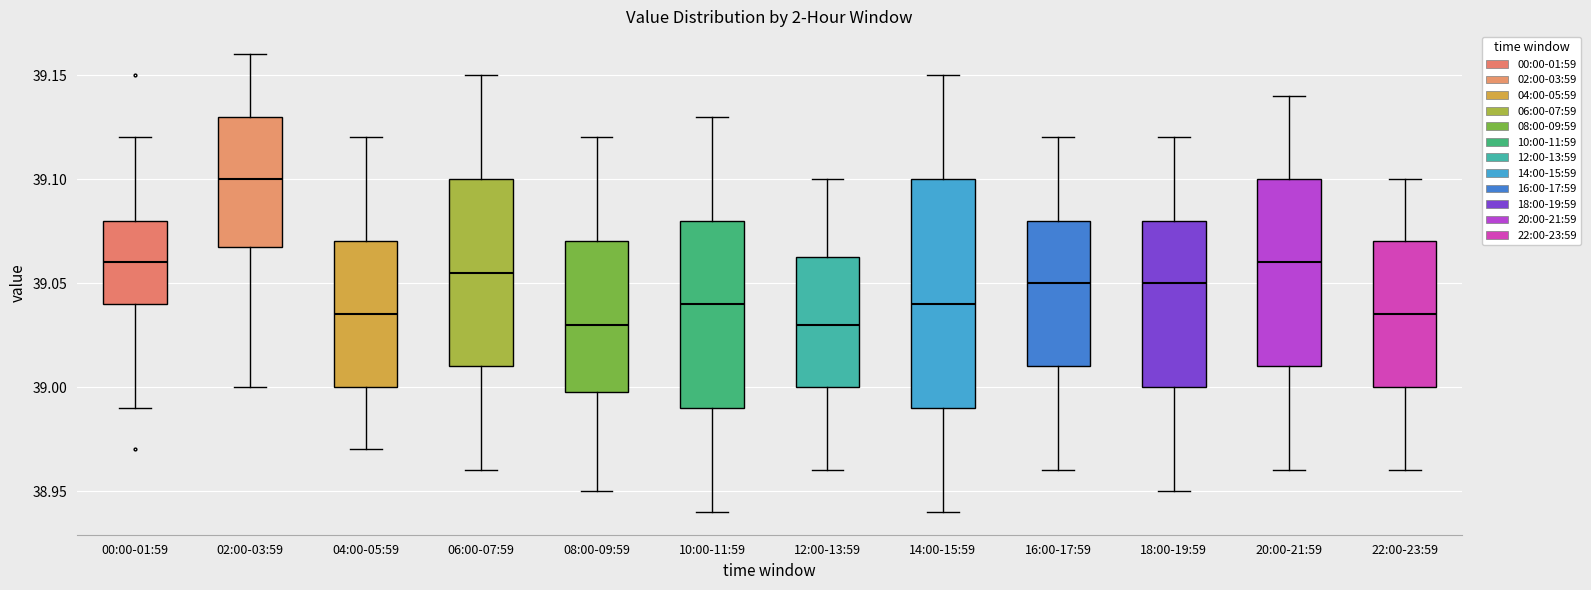

Which box has the highest median line?

02:00-03:59